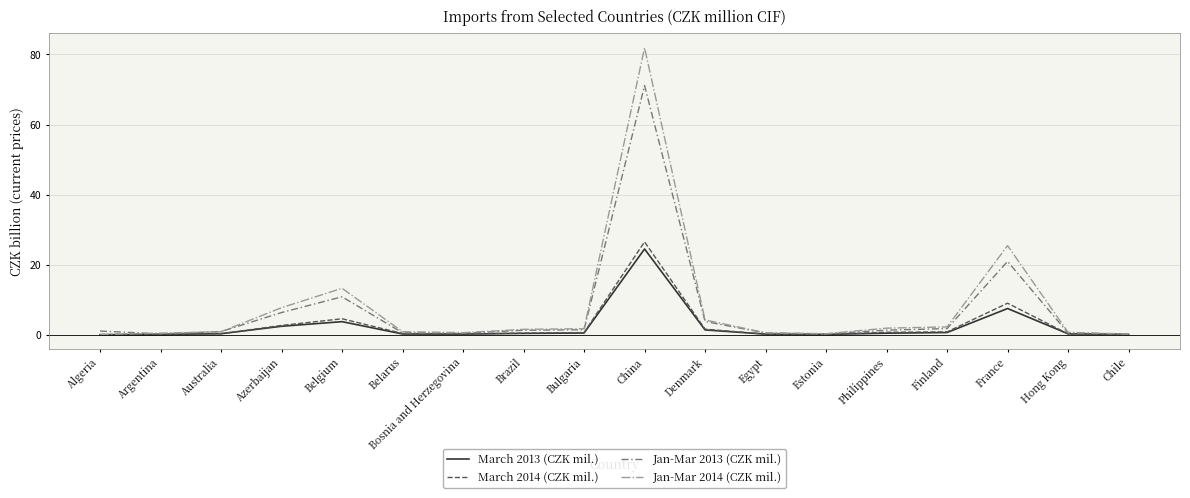

At which label is Jan-Mar 2014 (CZK mil.) closest to 40?

France